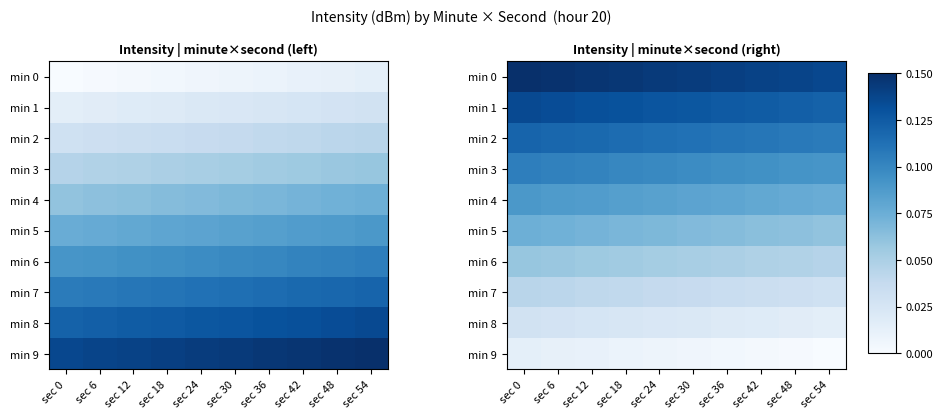

Is it true that min 1 equals 0.2 at sec 12?

False